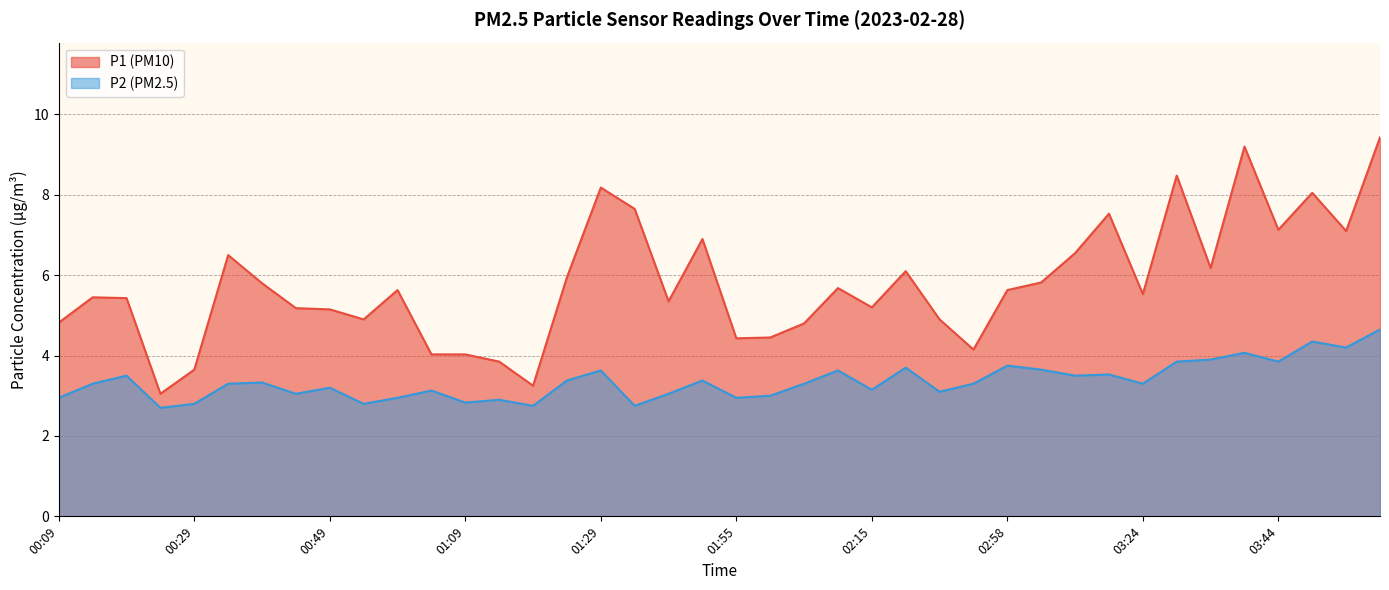

The value of P2 at 03:24 is 5.7. True or false?

False